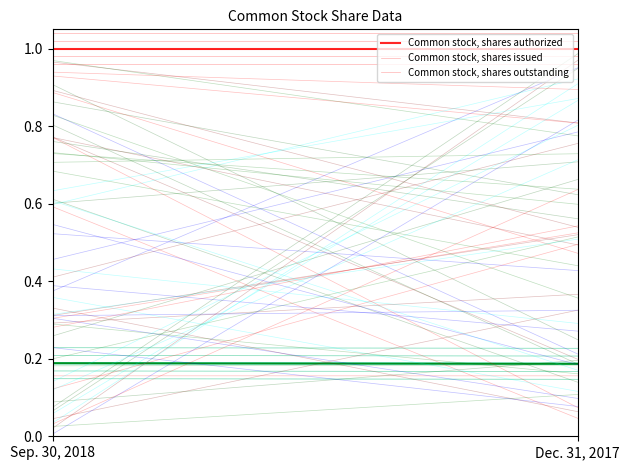

The value of Common stock, shares issued at Sep. 30, 2018 is 0.3. True or false?

False